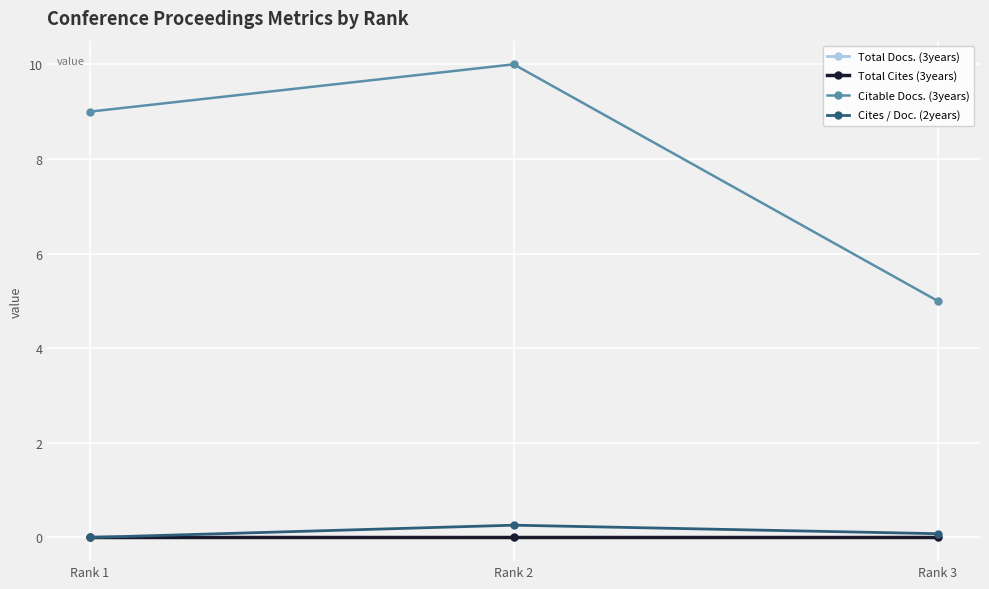

Reading left to right, list all the values displayed in this chart.

Total Docs. (3years): 0.0	0.0	0.0
Total Cites (3years): 0.0	0.0	0.0
Citable Docs. (3years): 9.0	10.0	5.0
Cites / Doc. (2years): 0.0	0.3	0.1